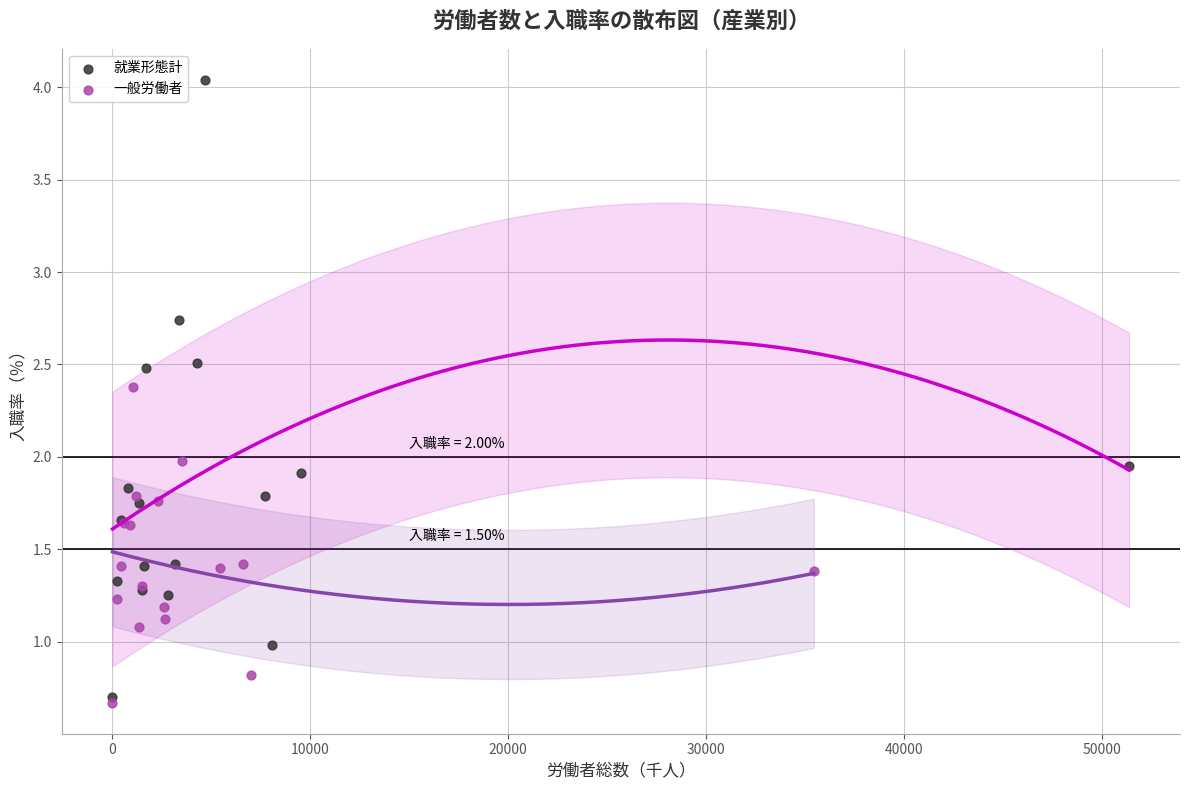

Which series has the largest Y range (max minus min)?

就業形態計